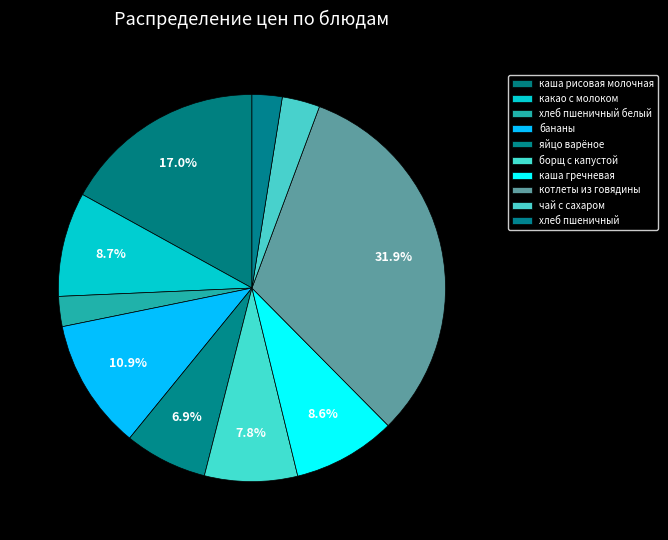

Which category has the biggest portion of the pie?

котлеты из говядины